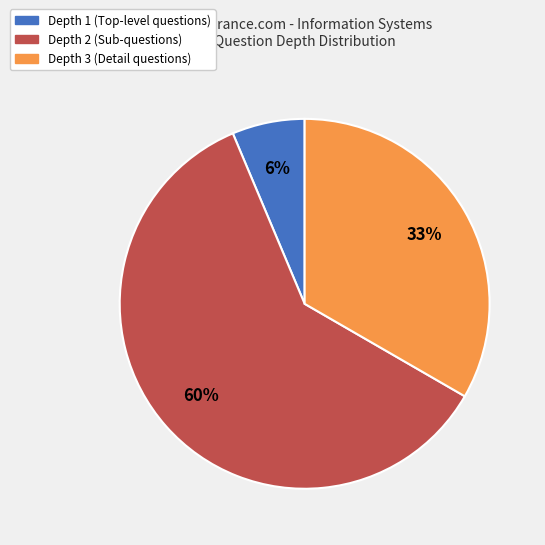

Does any single category account for the majority?

Yes